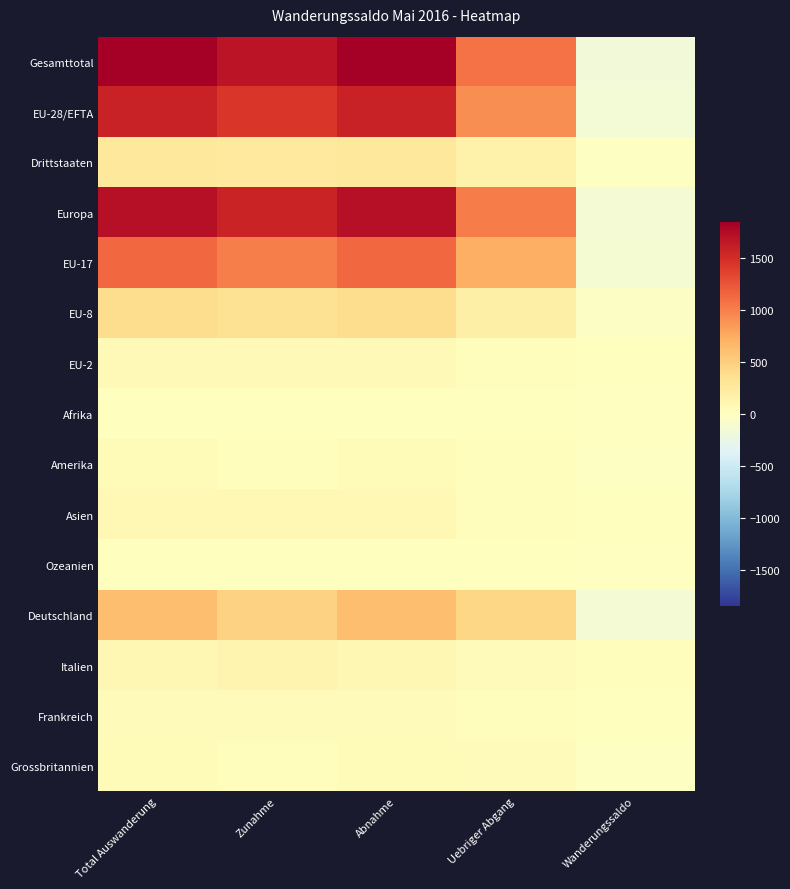

Which series has the largest range (max minus min)?

Gesamttotal